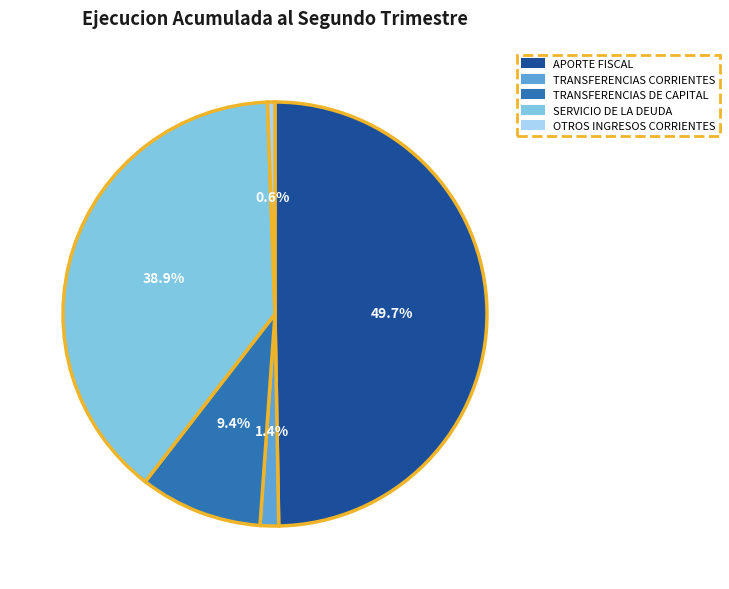

What percentage is the OTROS INGRESOS CORRIENTES slice, to the nearest percent?

1%